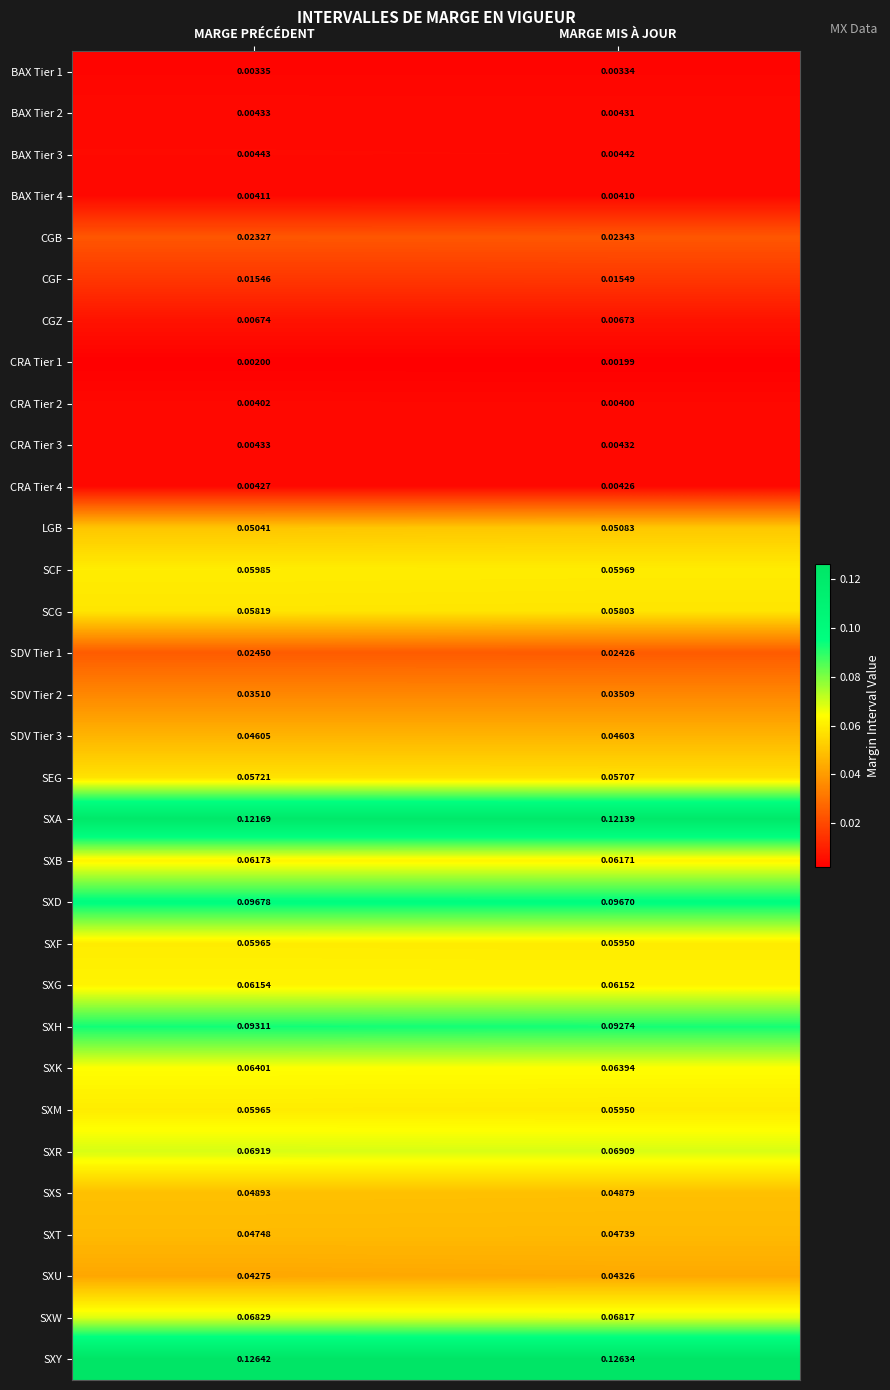

List the labels in order of LGB value, largest first.

MARGE MIS À JOUR, MARGE PRÉCÉDENT